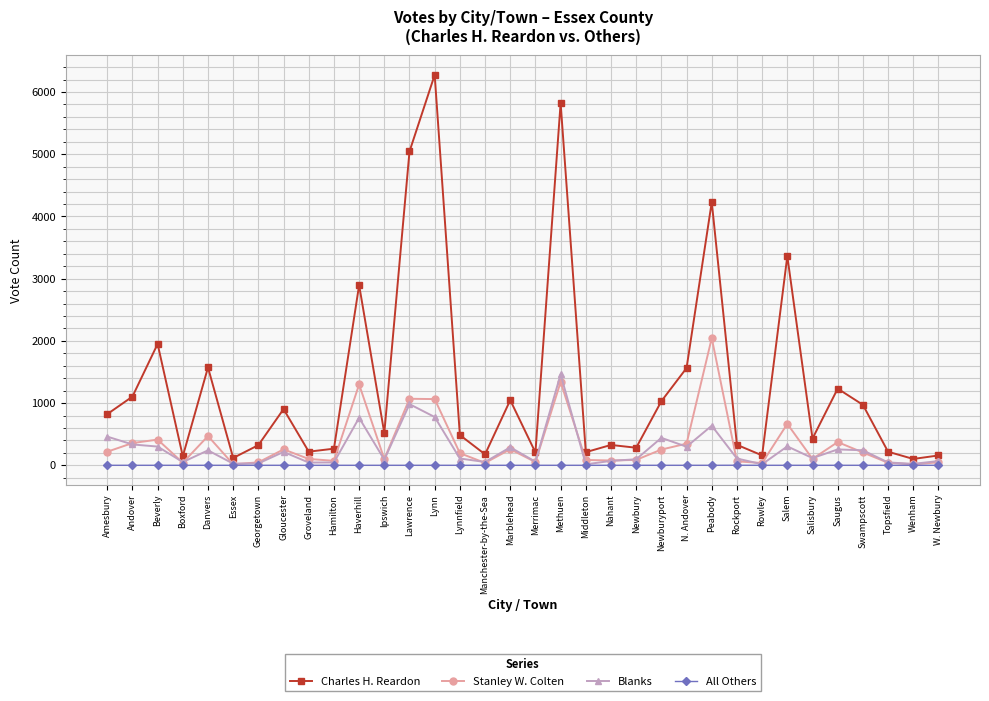

True or false: Blanks has a value of 301 at Beverly.

True